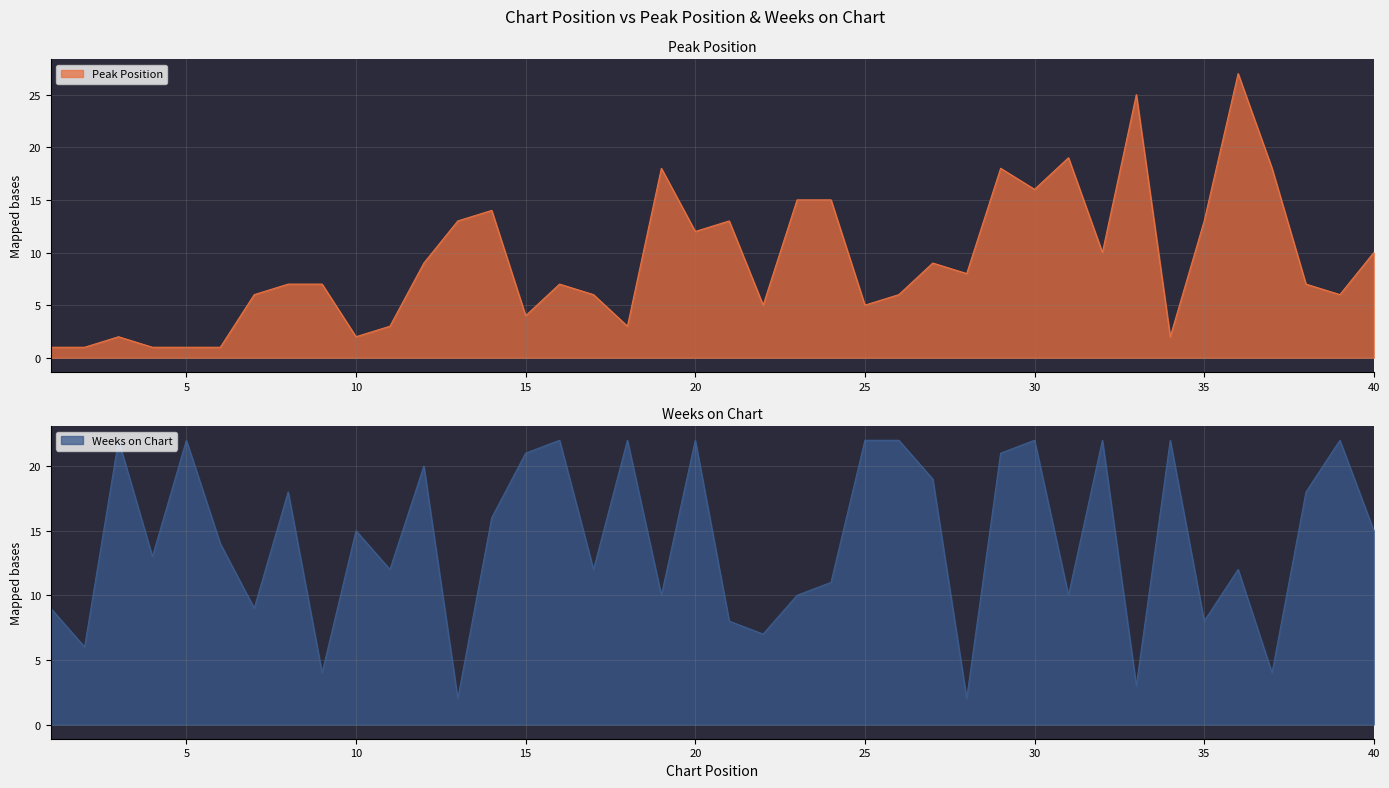

Reading right to left, extract all data points from this chart.

Peak Position: 10	6	7	18	27	13	2	25	10	19	16	18	8	9	6	5	15	15	5	13	12	18	3	6	7	4	14	13	9	3	2	7	7	6	1	1	1	2	1	1
Weeks on Chart: 15	22	18	4	12	8	22	3	22	10	22	21	2	19	22	22	11	10	7	8	22	10	22	12	22	21	16	2	20	12	15	4	18	9	14	22	13	22	6	9